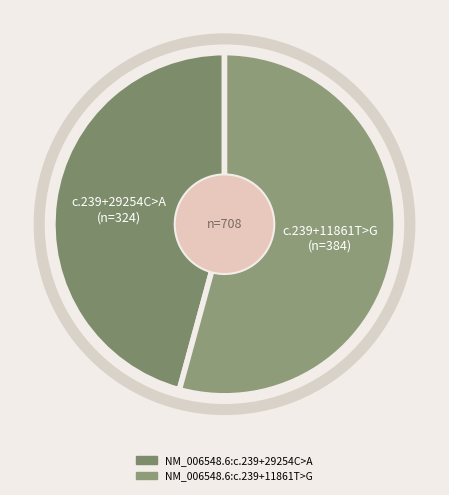

To the nearest percent, what is the difference between the largest and smallest slice percentages?

8%